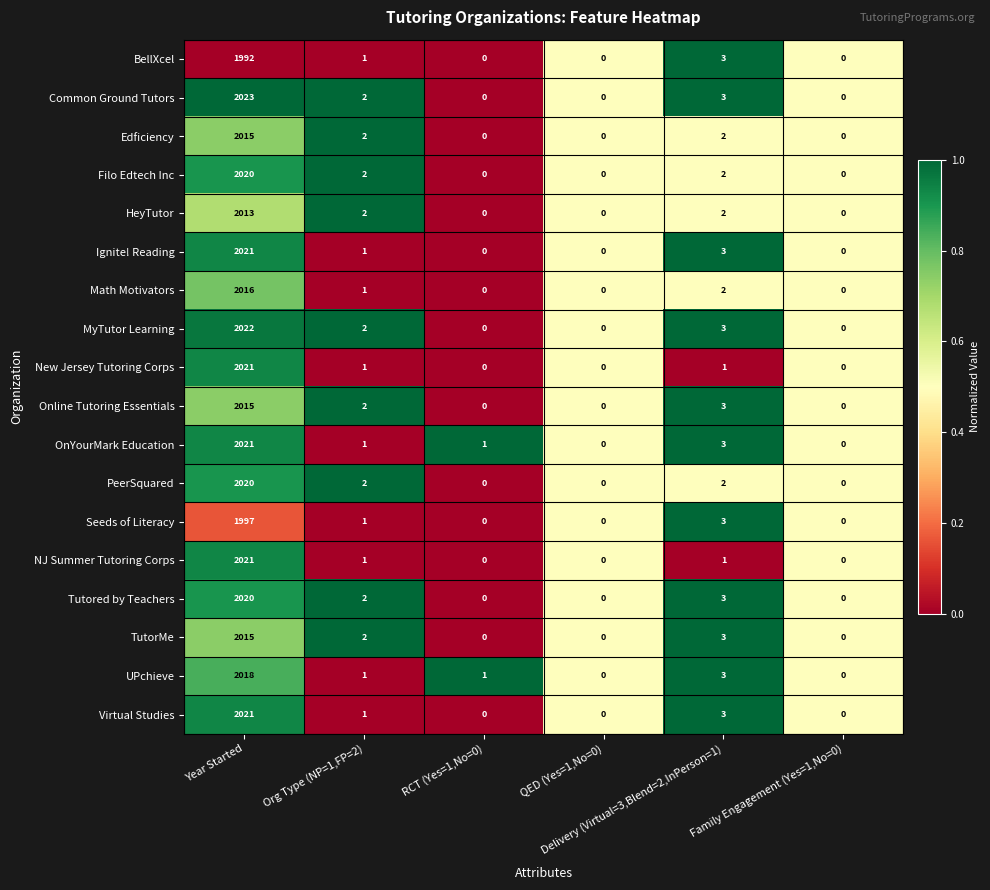

Which series has the largest total across all categories?

Common Ground Tutors